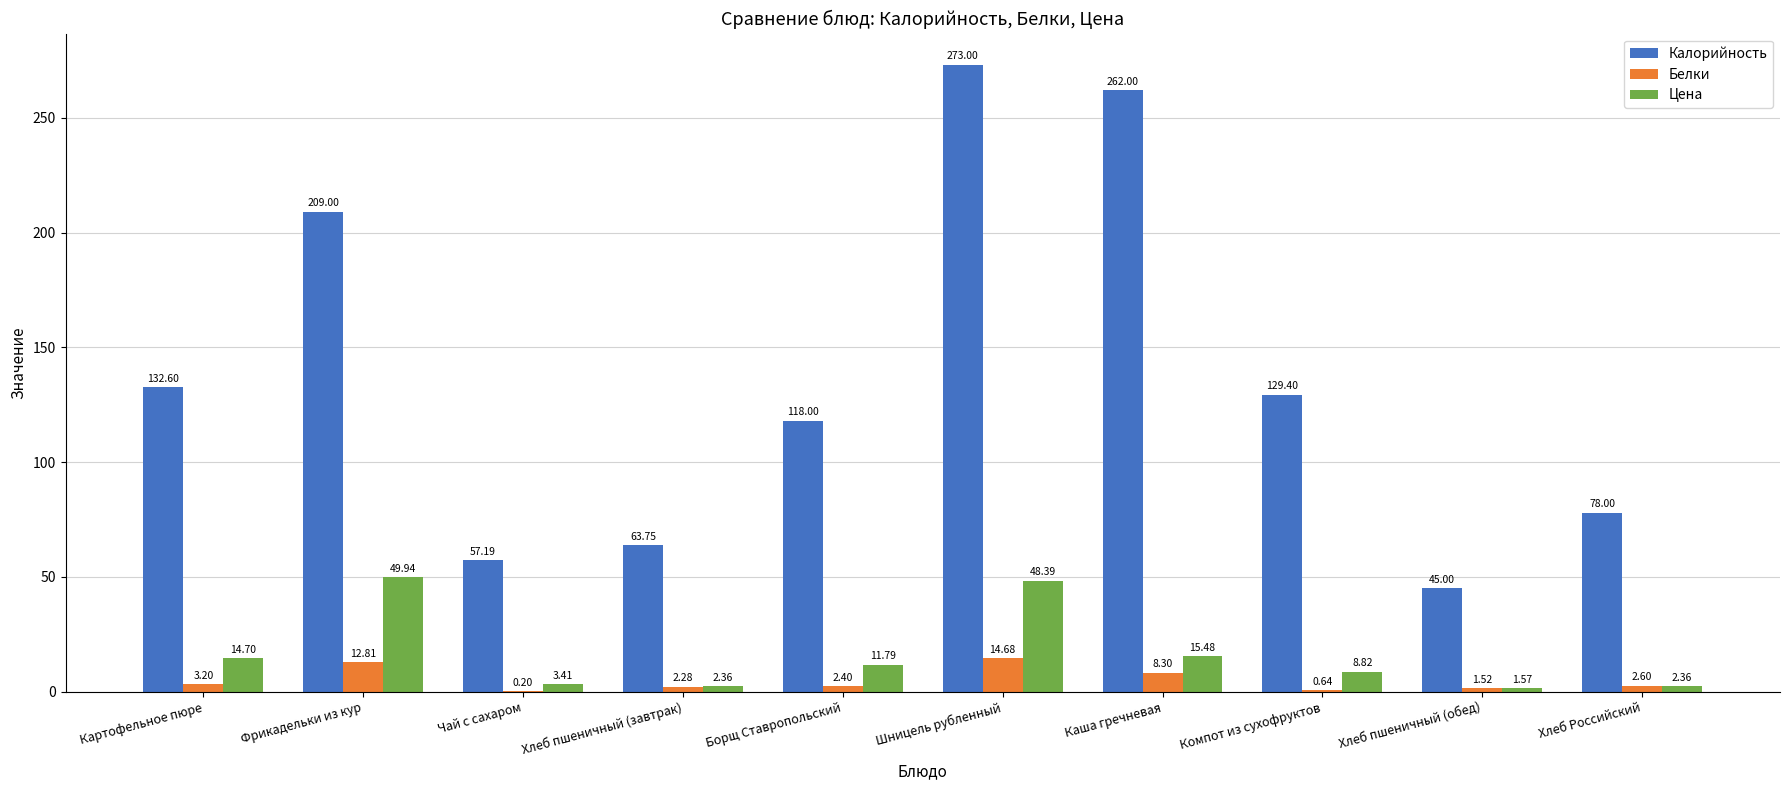

Where is Белки nearest to the value 7?

Каша гречневая